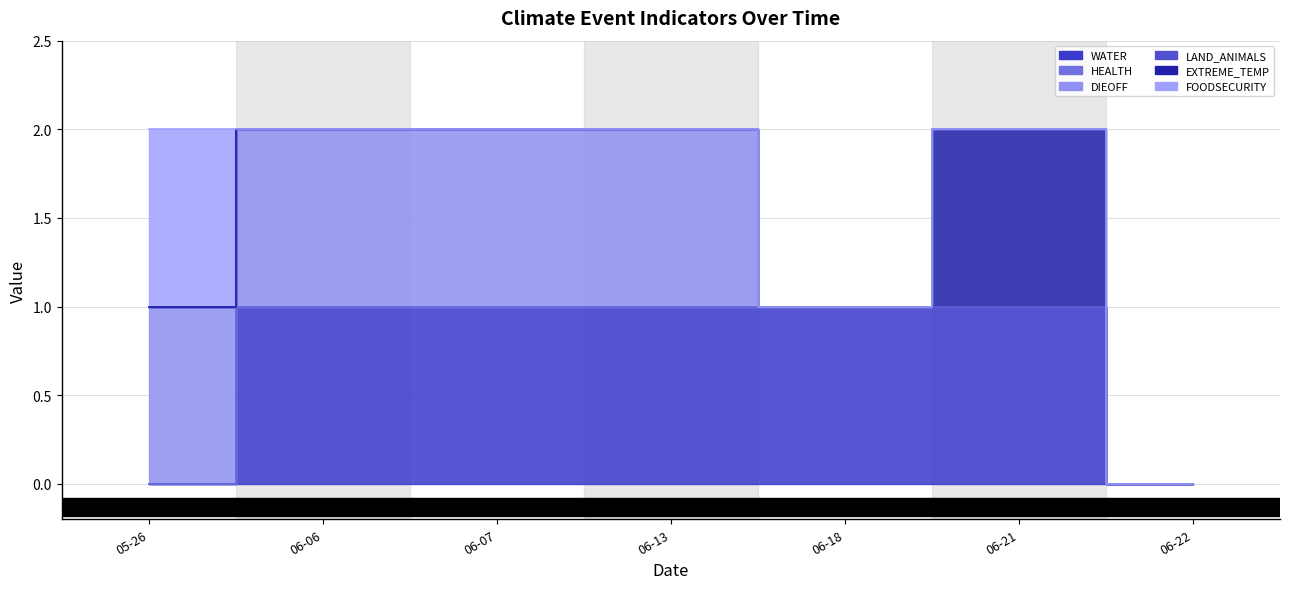

What are all the series names shown in the legend?

WATER, HEALTH, DIEOFF, LAND_ANIMALS, EXTREME_TEMP, FOODSECURITY